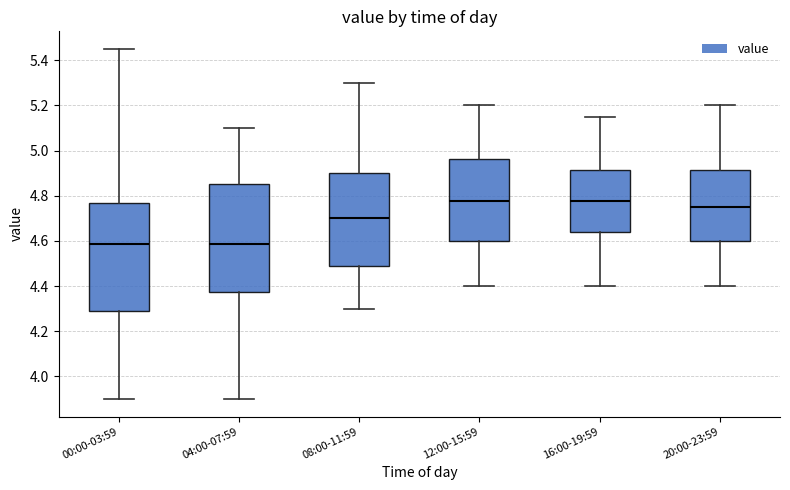

Reading left to right, read every box against the y-axis: the position of its median line, the range the box covers, and the ends of its whiskers. The values are not printed on the chart, so give them approximately, as read against the axis.

00:00-03:59: median 4.58, box 4.28 to 4.76, whiskers 3.90 to 5.46
04:00-07:59: median 4.58, box 4.38 to 4.86, whiskers 3.90 to 5.10
08:00-11:59: median 4.70, box 4.48 to 4.90, whiskers 4.30 to 5.30
12:00-15:59: median 4.78, box 4.60 to 4.96, whiskers 4.40 to 5.20
16:00-19:59: median 4.78, box 4.64 to 4.92, whiskers 4.40 to 5.16
20:00-23:59: median 4.76, box 4.60 to 4.92, whiskers 4.40 to 5.20